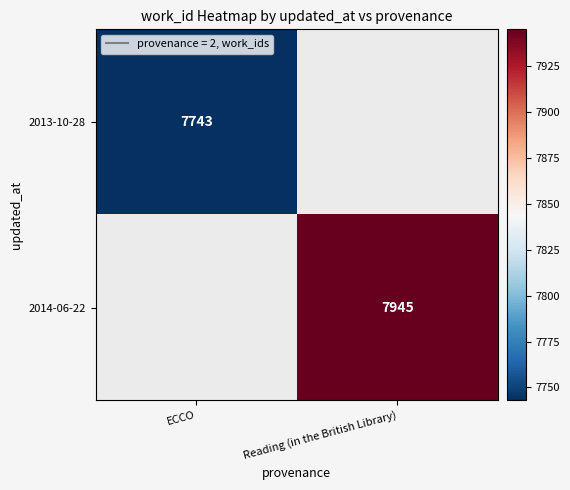

Is the value of 2013-10-28 at ECCO greater than the value of 2014-06-22 at Reading (in the British Library)?

No